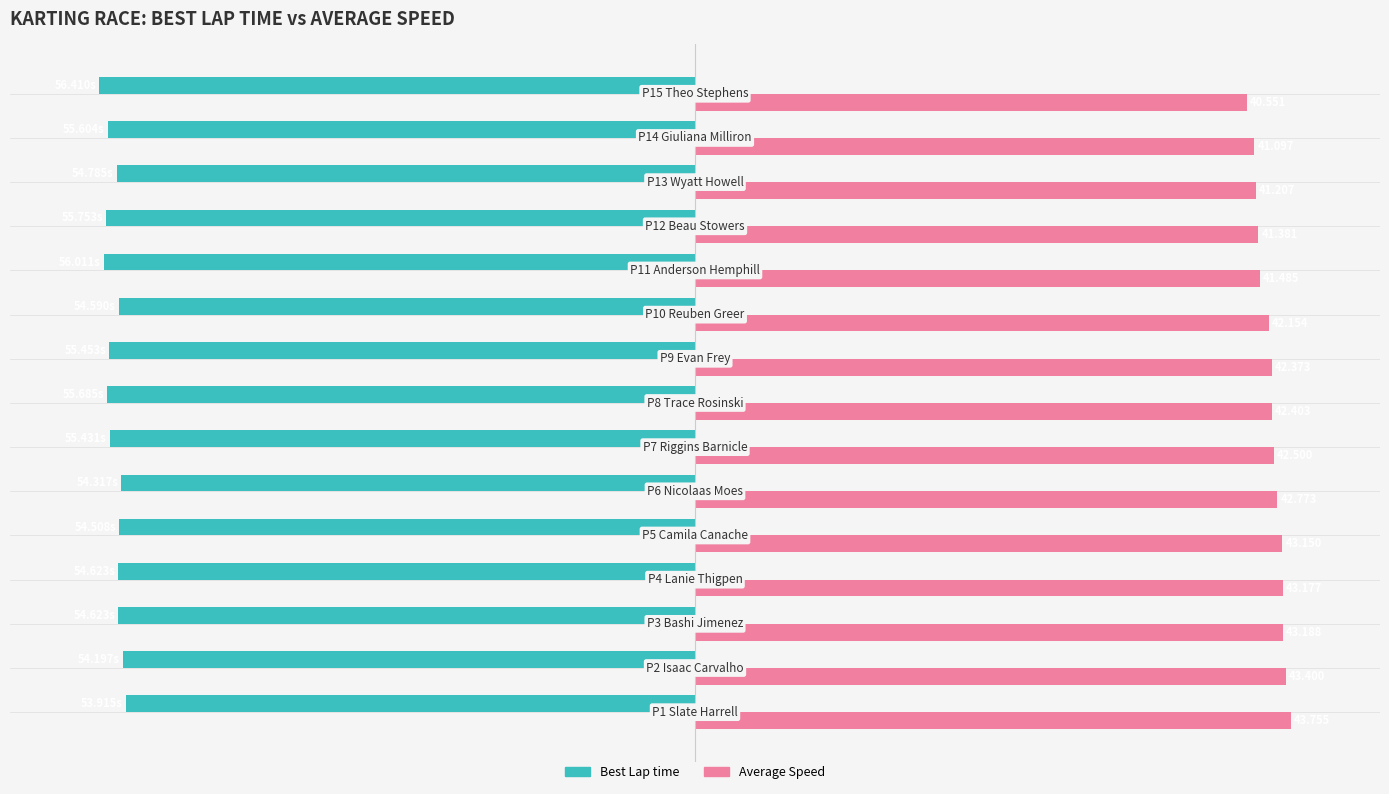

Are the bars horizontal?

Yes